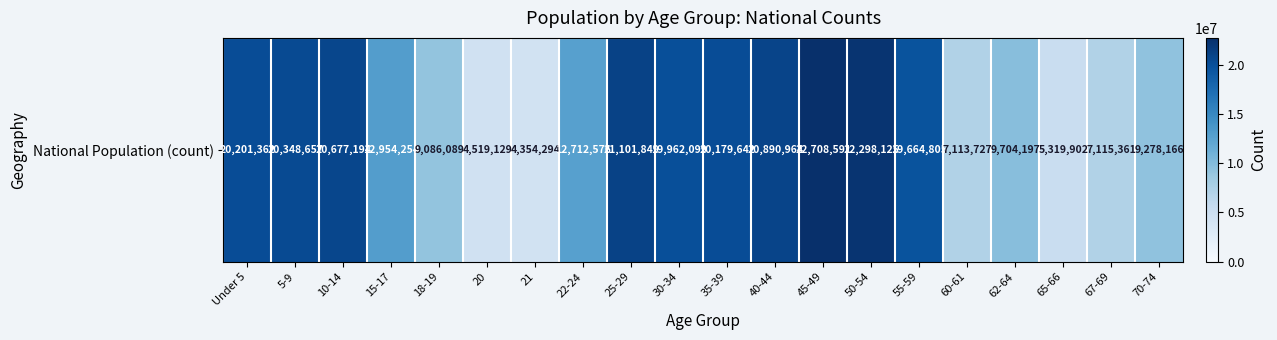

Is it true that the value at 15-17 is 21397955?

False